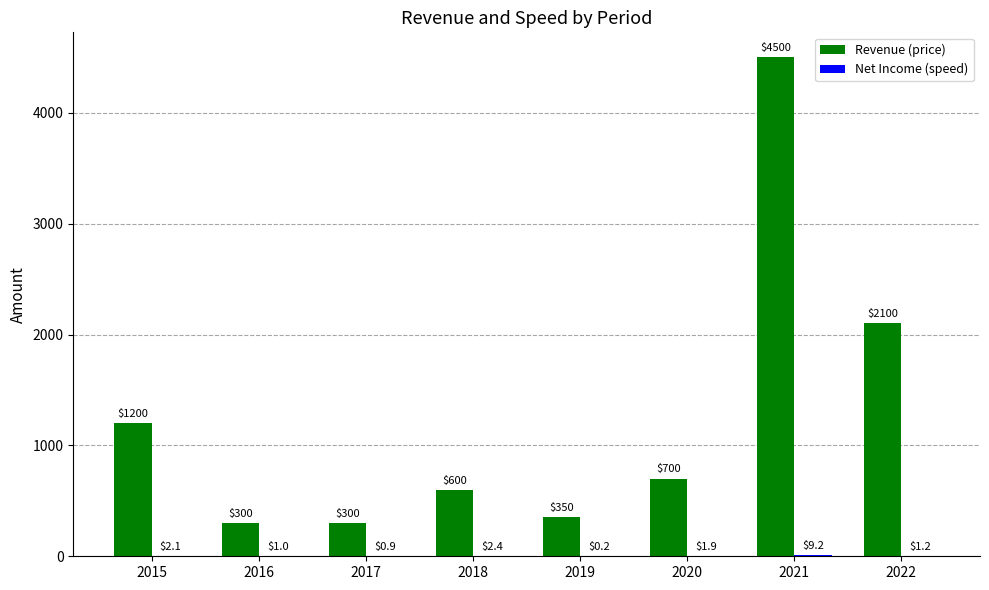

At which label does Revenue (price) first exceed 700?

2015